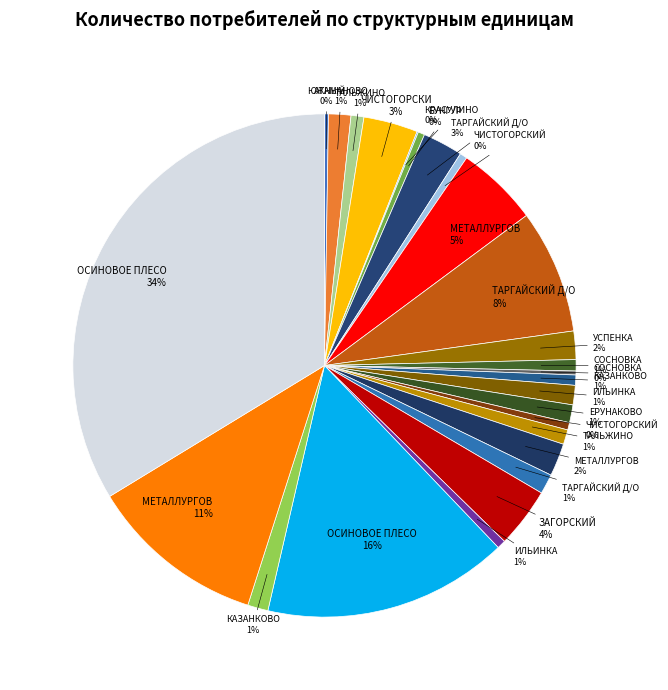

What is the smallest slice in the pie chart?

Красулино